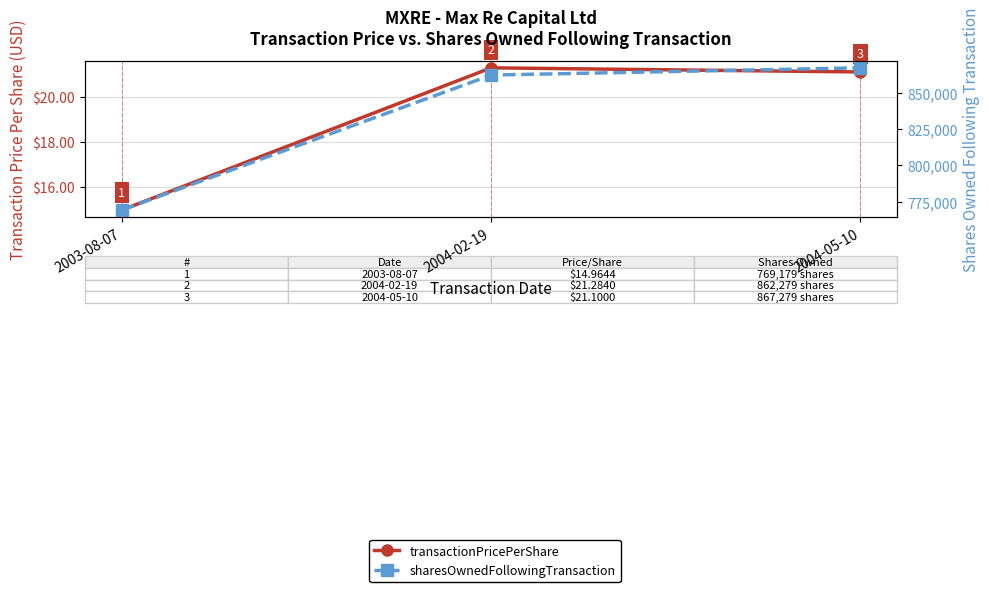

At which label is sharesOwnedFollowingTransaction closest to 818229?

2004-02-19